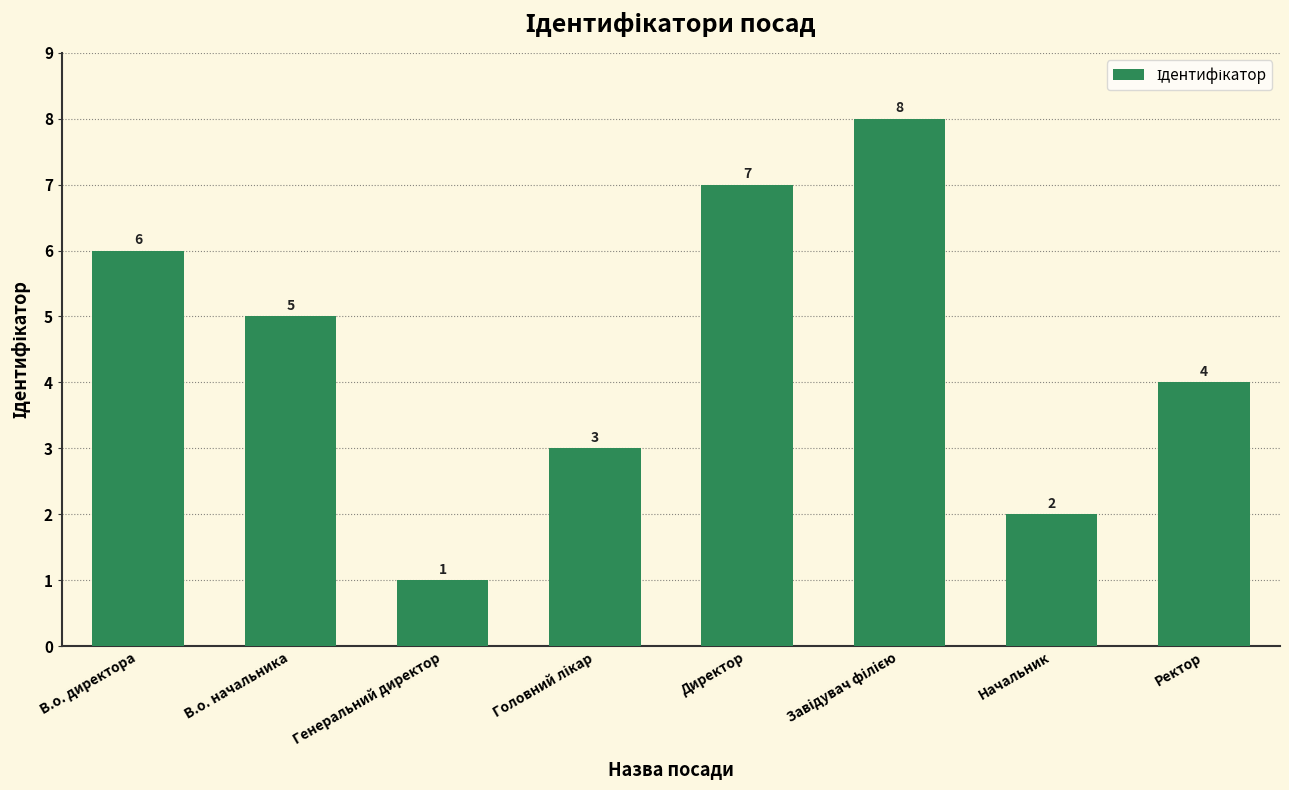

How many categories are shown in the chart?

8